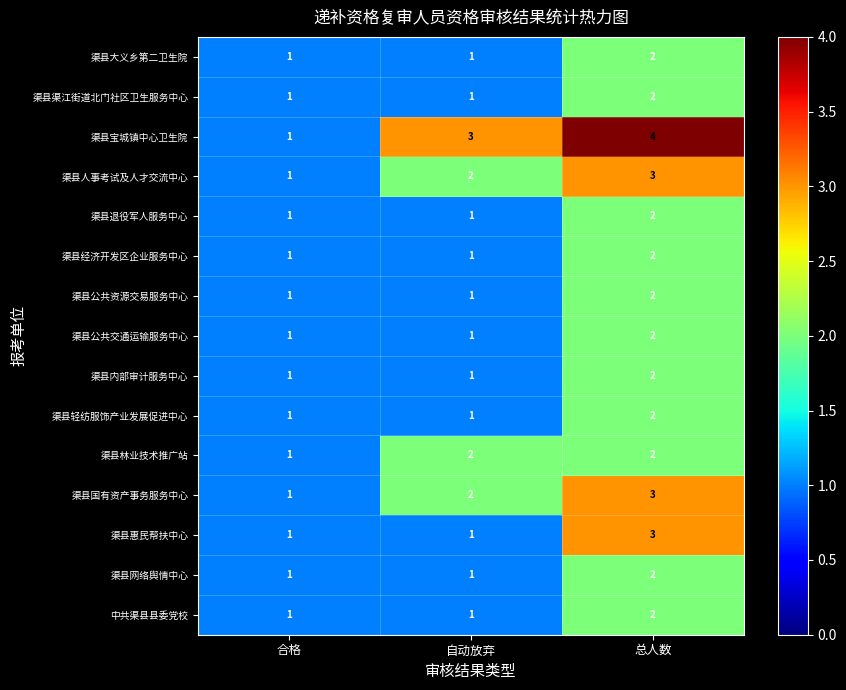

The value of 渠县大义乡第二卫生院 at 自动放弃 is 1. True or false?

True